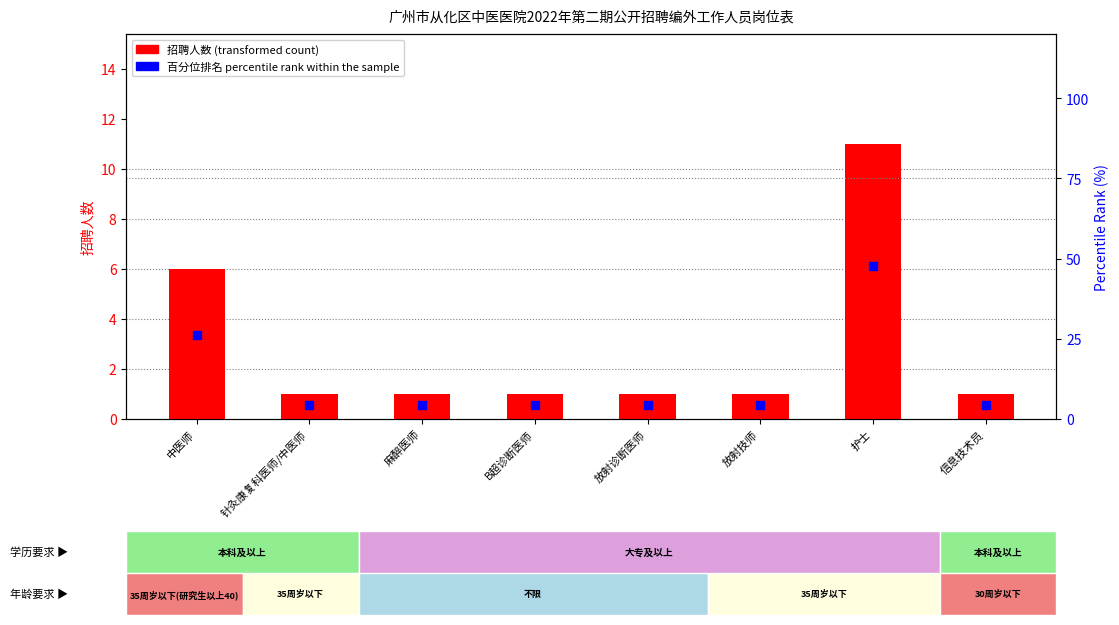

At which category is the sum across all series the highest?

护士